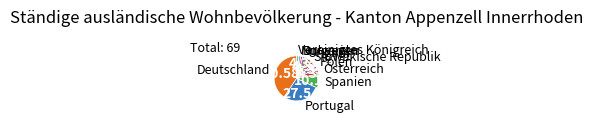

Does any single category account for the majority?

No